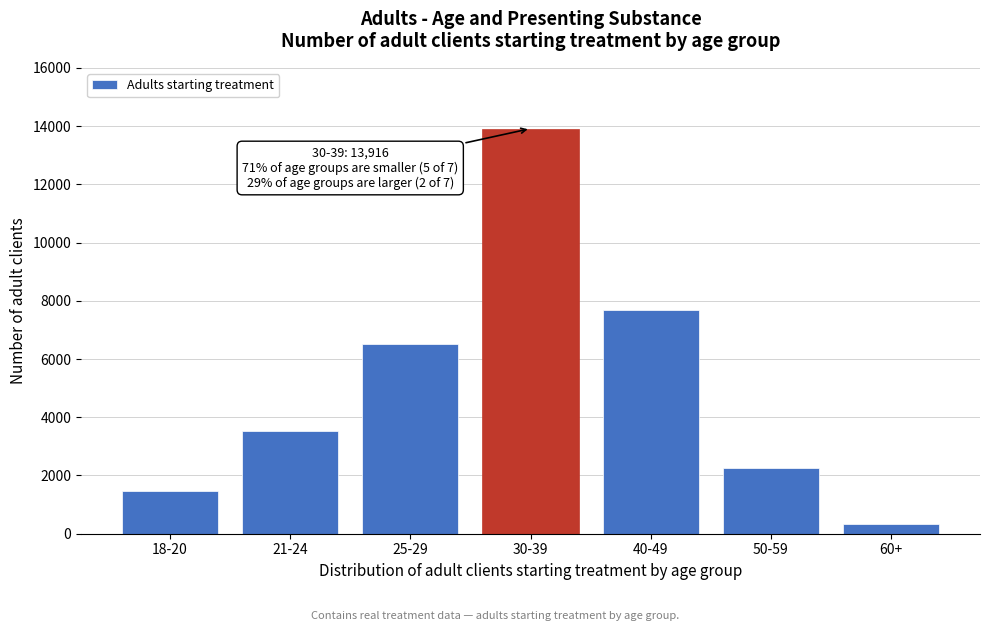

Reading left to right, transcribe all the data shown in this chart.

18-20=1466	21-24=3516	25-29=6502	30-39=13916	40-49=7702	50-59=2269	60+=318